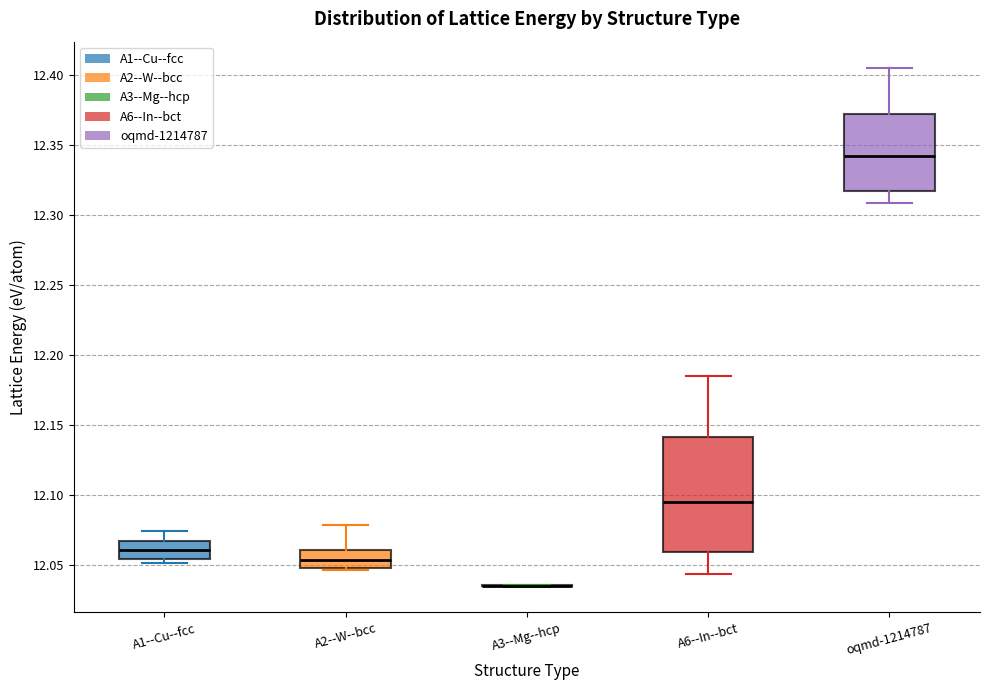

Reading left to right, read every box against the y-axis: the position of its median line, the range the box covers, and the ends of its whiskers. The values are not printed on the chart, so give them approximately, as read against the axis.

A1--Cu--fcc: median 12.060, box 12.055 to 12.065, whiskers 12.050 to 12.075
A2--W--bcc: median 12.055, box 12.050 to 12.060, whiskers 12.045 to 12.080
A3--Mg--hcp: box collapsed to a line at 12.035, whiskers 12.035 to 12.035
A6--In--bct: median 12.095, box 12.060 to 12.140, whiskers 12.045 to 12.185
oqmd-1214787: median 12.340, box 12.315 to 12.370, whiskers 12.310 to 12.405